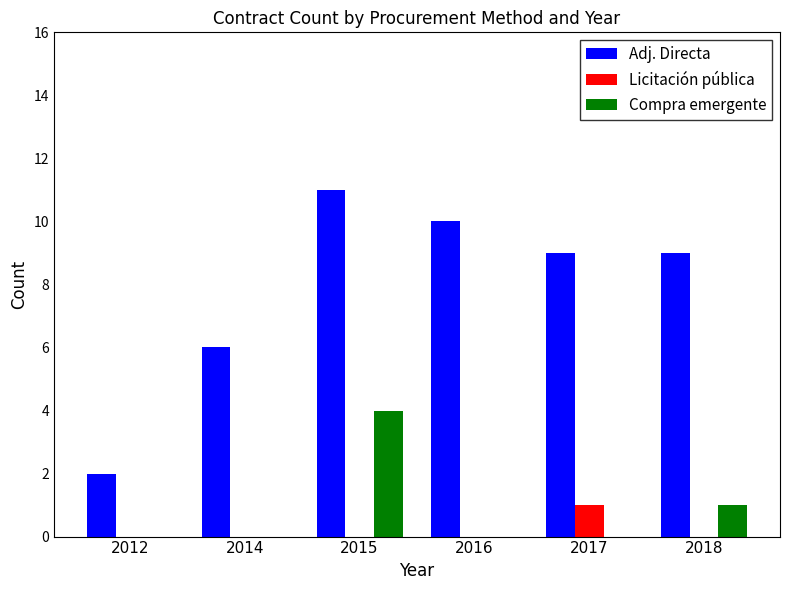

Which series has the largest total across all categories?

Adj. Directa